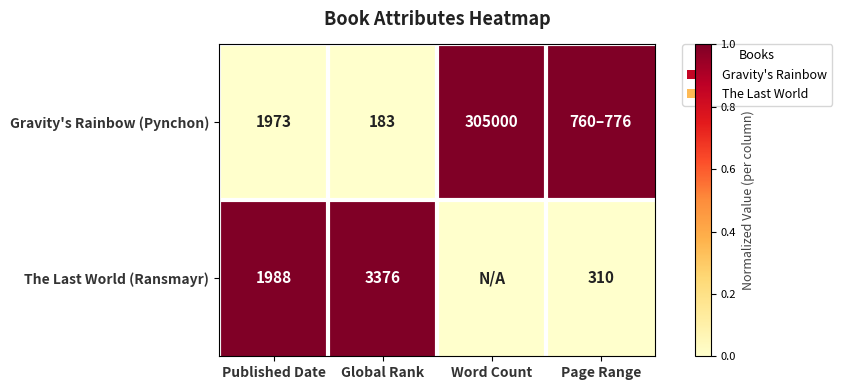

The value of Gravity's Rainbow (Pynchon) at Global Rank is 99. True or false?

False